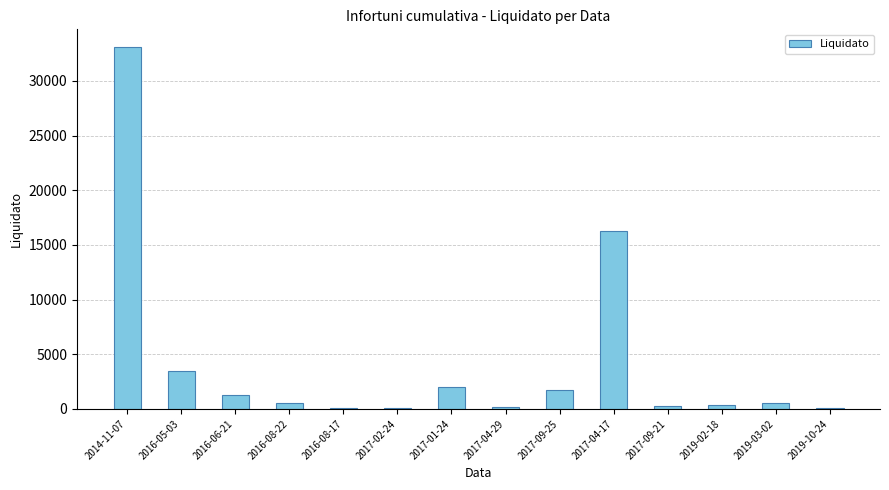

Where does the data first go above 520?

2014-11-07